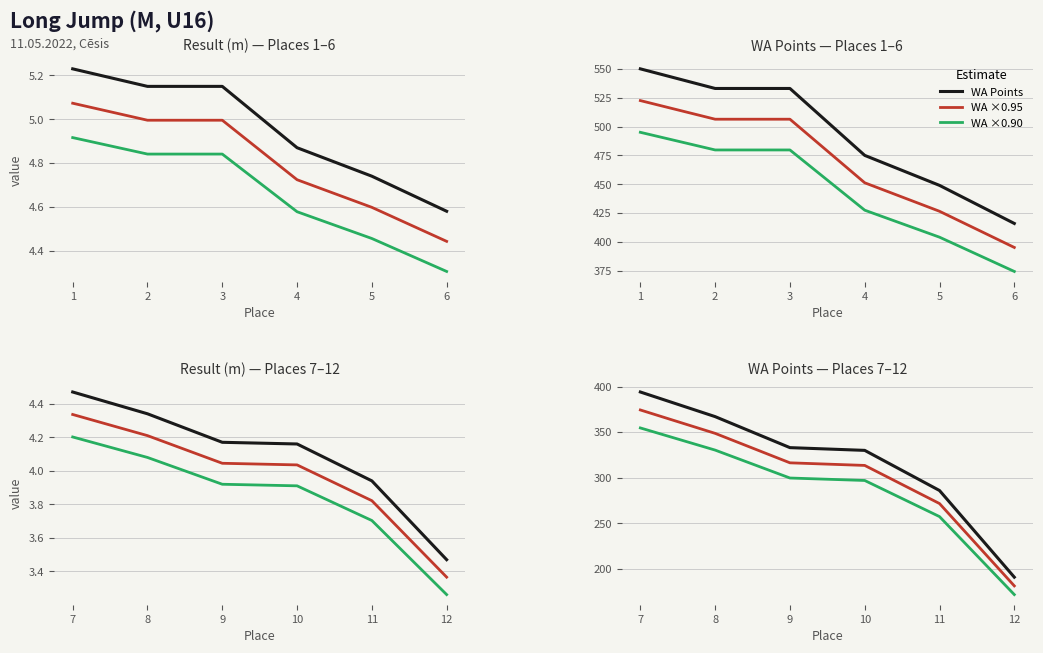

What is the average value of the Result series?

4.1